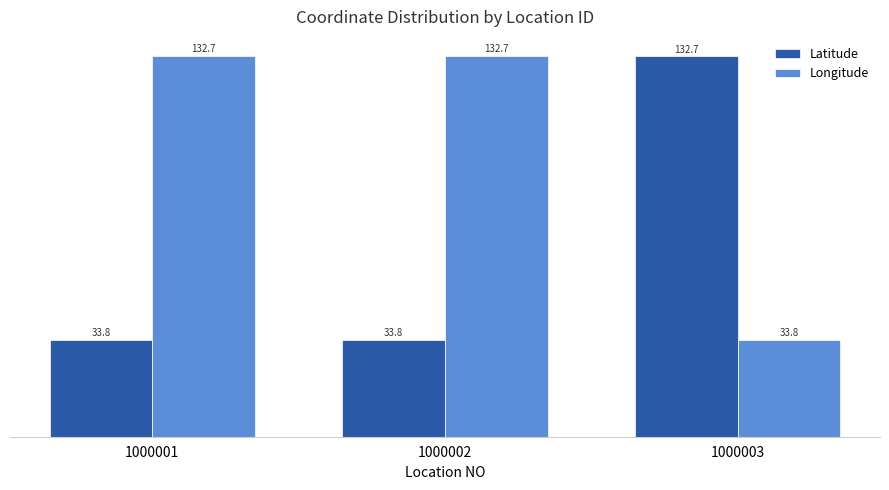

Reading left to right, list all the values displayed in this chart.

Latitude: 1000001=33.8	1000002=33.8	1000003=132.7
Longitude: 1000001=132.7	1000002=132.7	1000003=33.8